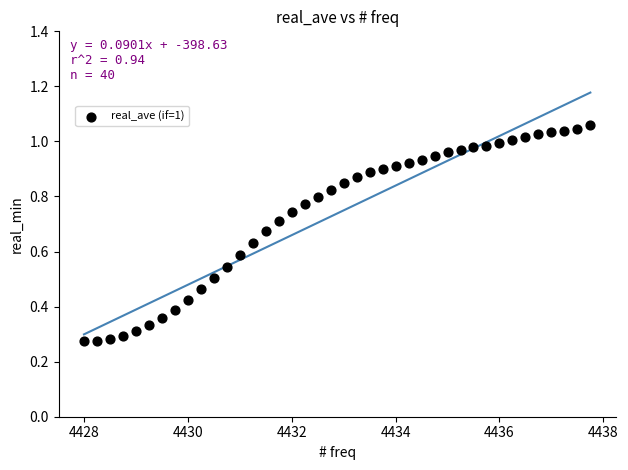

What is the range of X values (max minus min)?

9.8